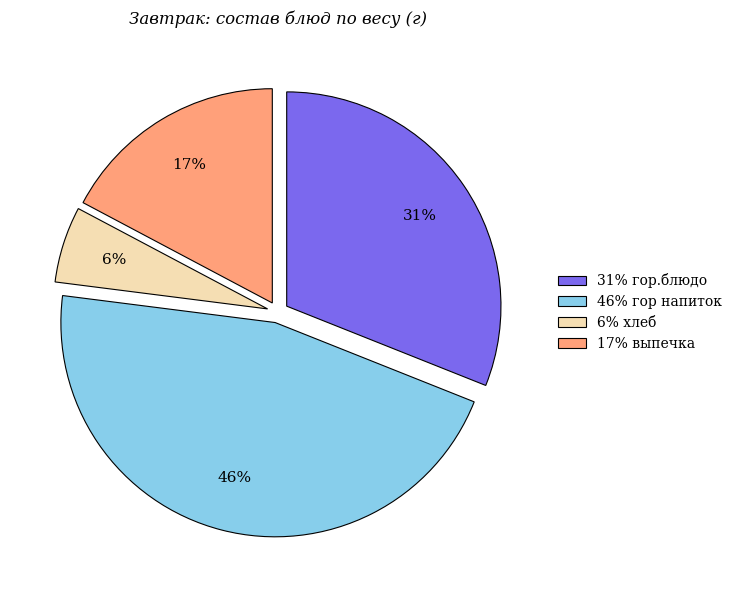

To the nearest percent, what is the difference between the largest and smallest slice percentages?

40%